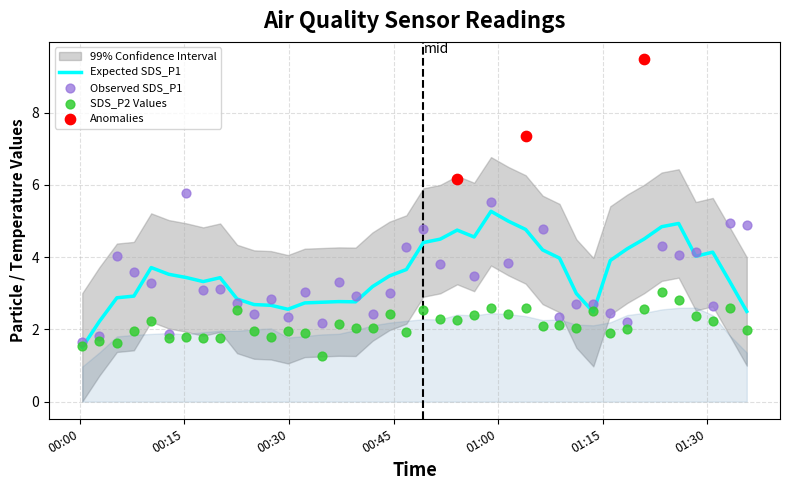

Which series reaches the minimum Y coordinate?

SDS_P2